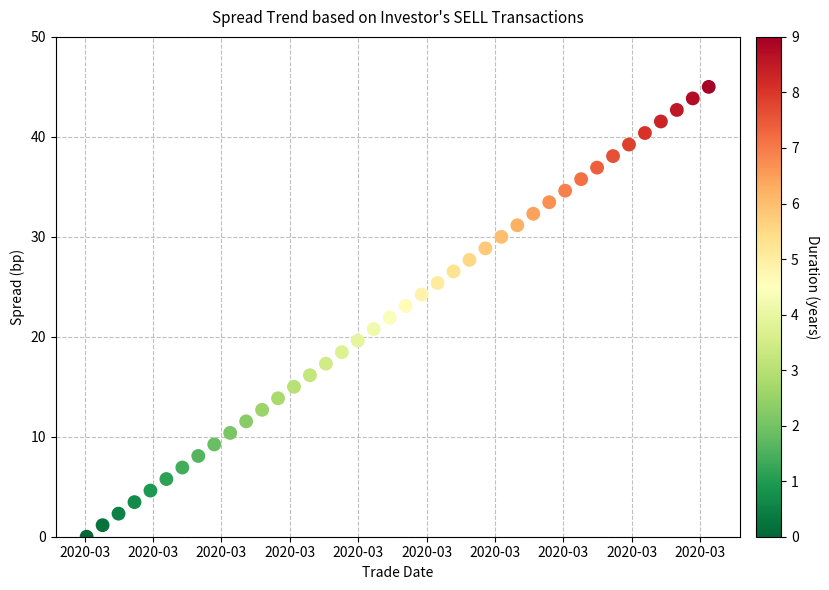

What is the range of Y values (max minus min)?

45.0